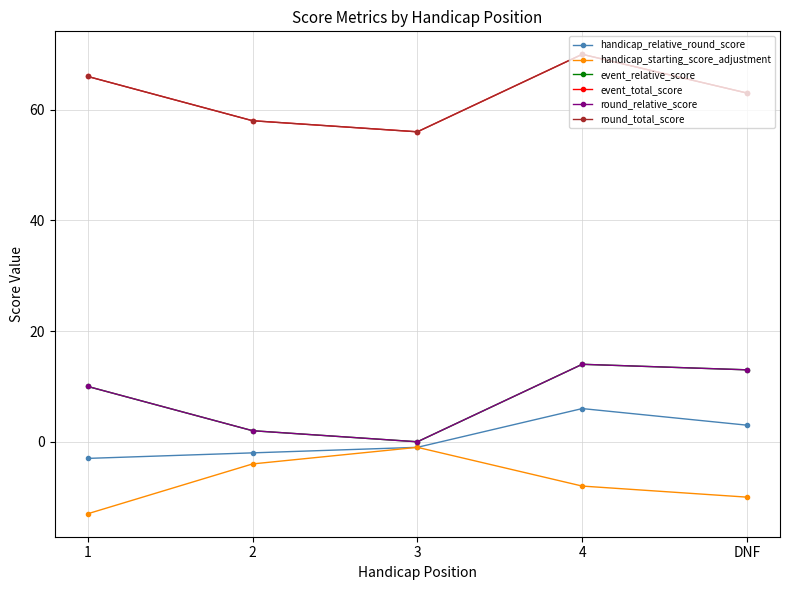

Is this an area chart (filled region under the line)?

No